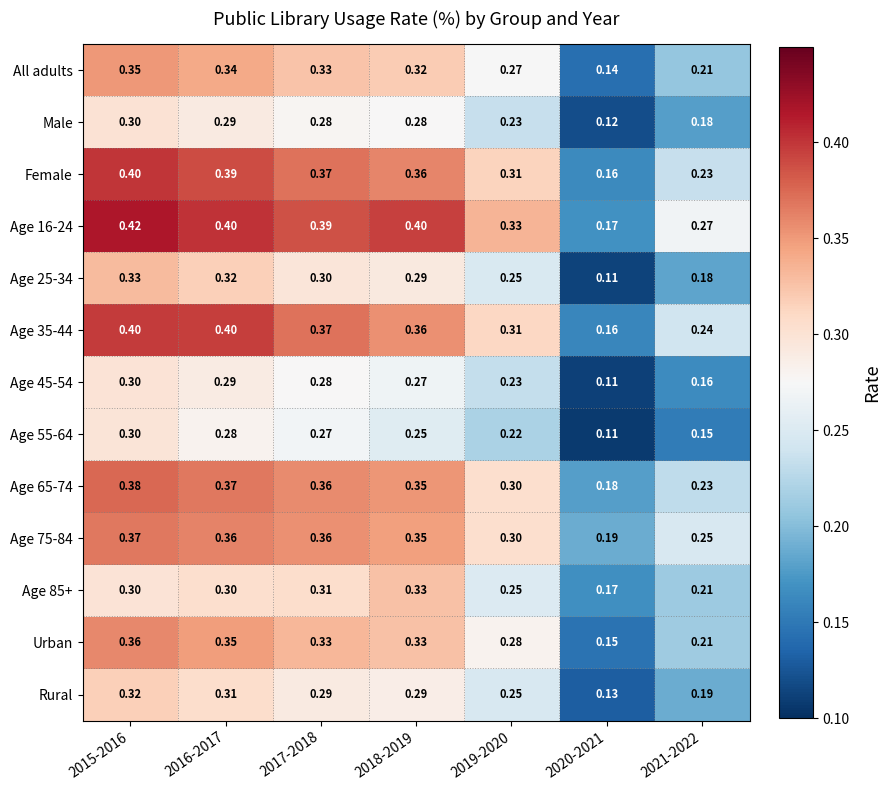

Reading left to right, list all the values displayed in this chart.

All adults: 2015-2016=0.3	2016-2017=0.3	2017-2018=0.3	2018-2019=0.3	2019-2020=0.3	2020-2021=0.1	2021-2022=0.2
Male: 2015-2016=0.3	2016-2017=0.3	2017-2018=0.3	2018-2019=0.3	2019-2020=0.2	2020-2021=0.1	2021-2022=0.2
Female: 2015-2016=0.4	2016-2017=0.4	2017-2018=0.4	2018-2019=0.4	2019-2020=0.3	2020-2021=0.2	2021-2022=0.2
Age 16-24: 2015-2016=0.4	2016-2017=0.4	2017-2018=0.4	2018-2019=0.4	2019-2020=0.3	2020-2021=0.2	2021-2022=0.3
Age 25-34: 2015-2016=0.3	2016-2017=0.3	2017-2018=0.3	2018-2019=0.3	2019-2020=0.2	2020-2021=0.1	2021-2022=0.2
Age 35-44: 2015-2016=0.4	2016-2017=0.4	2017-2018=0.4	2018-2019=0.4	2019-2020=0.3	2020-2021=0.2	2021-2022=0.2
Age 45-54: 2015-2016=0.3	2016-2017=0.3	2017-2018=0.3	2018-2019=0.3	2019-2020=0.2	2020-2021=0.1	2021-2022=0.2
Age 55-64: 2015-2016=0.3	2016-2017=0.3	2017-2018=0.3	2018-2019=0.2	2019-2020=0.2	2020-2021=0.1	2021-2022=0.1
Age 65-74: 2015-2016=0.4	2016-2017=0.4	2017-2018=0.4	2018-2019=0.3	2019-2020=0.3	2020-2021=0.2	2021-2022=0.2
Age 75-84: 2015-2016=0.4	2016-2017=0.4	2017-2018=0.4	2018-2019=0.3	2019-2020=0.3	2020-2021=0.2	2021-2022=0.2
Age 85+: 2015-2016=0.3	2016-2017=0.3	2017-2018=0.3	2018-2019=0.3	2019-2020=0.2	2020-2021=0.2	2021-2022=0.2
Urban: 2015-2016=0.4	2016-2017=0.3	2017-2018=0.3	2018-2019=0.3	2019-2020=0.3	2020-2021=0.1	2021-2022=0.2
Rural: 2015-2016=0.3	2016-2017=0.3	2017-2018=0.3	2018-2019=0.3	2019-2020=0.2	2020-2021=0.1	2021-2022=0.2